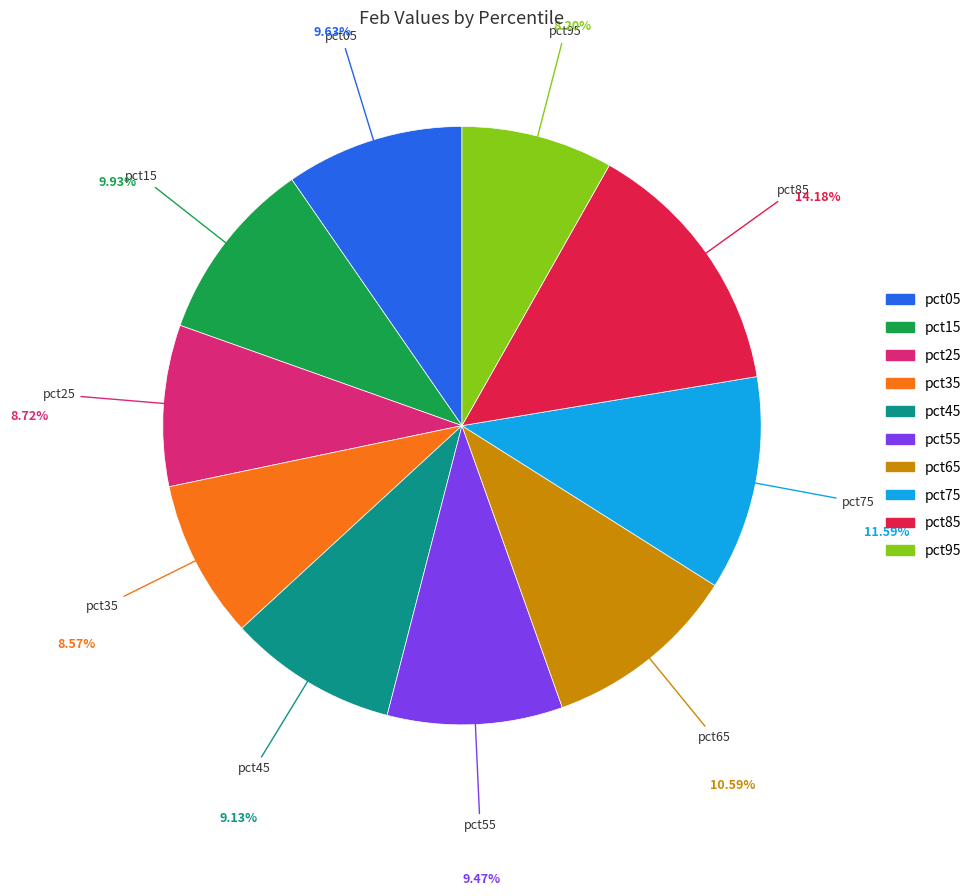

Between pct65 and pct45, which is larger?

pct65